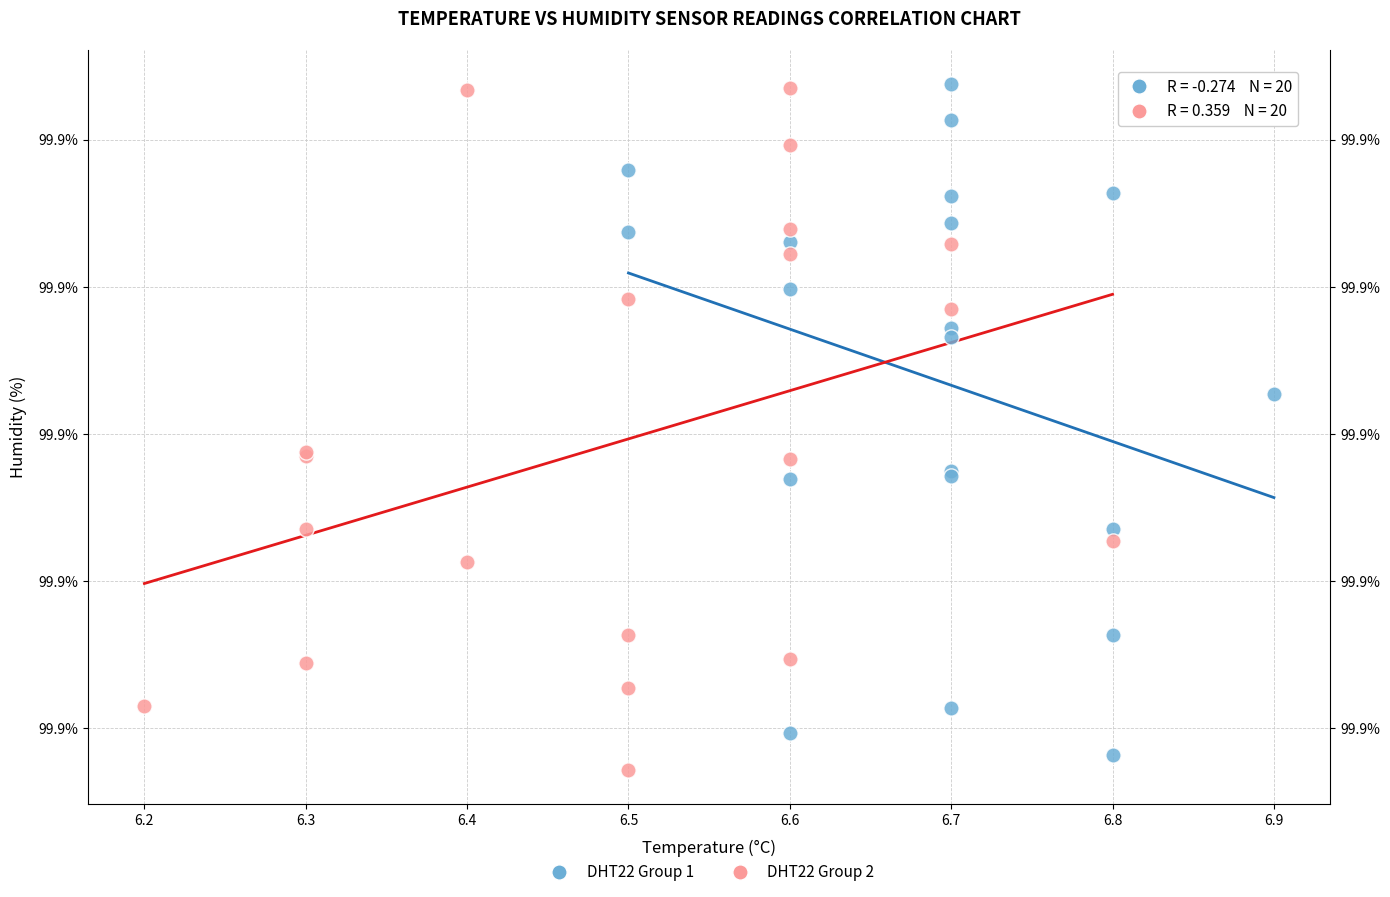

What are all the series names shown in the legend?

DHT22 Group 1, DHT22 Group 2